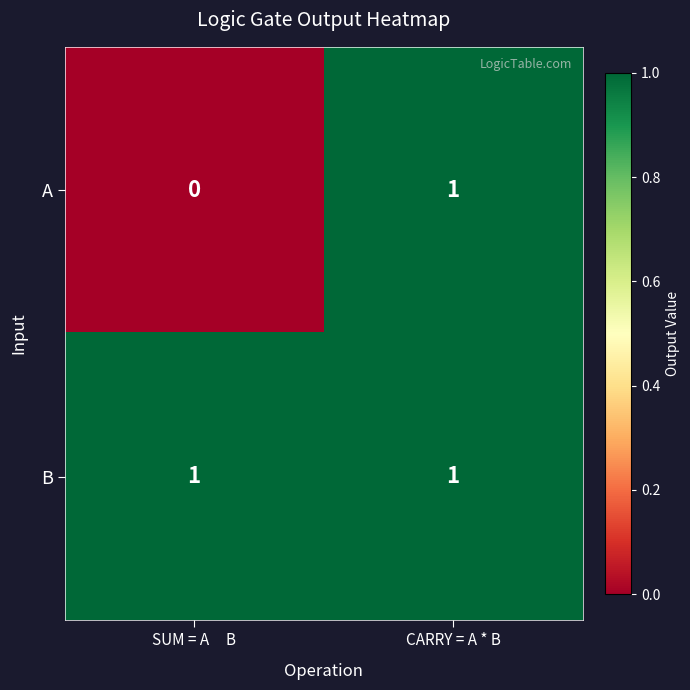

Count the number of categories in the chart.

2